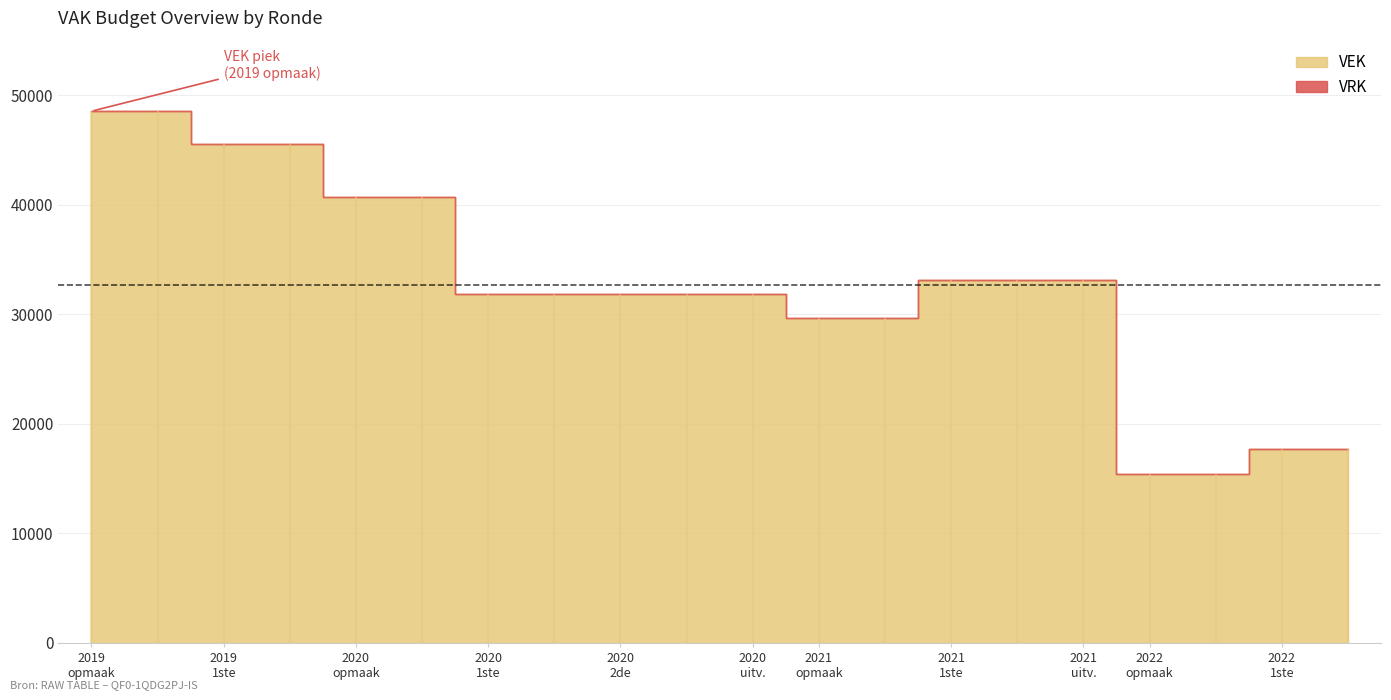

True or false: VEK has a value of 48560 at 2019 opmaak - goedgekeurd.

True